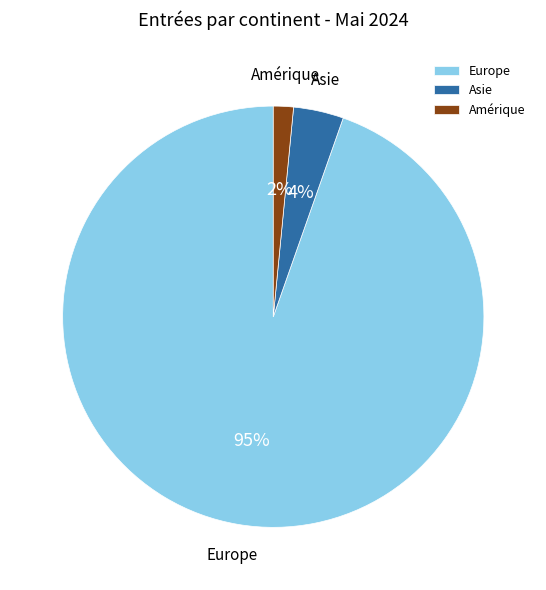

How many slices are in this pie chart?

3